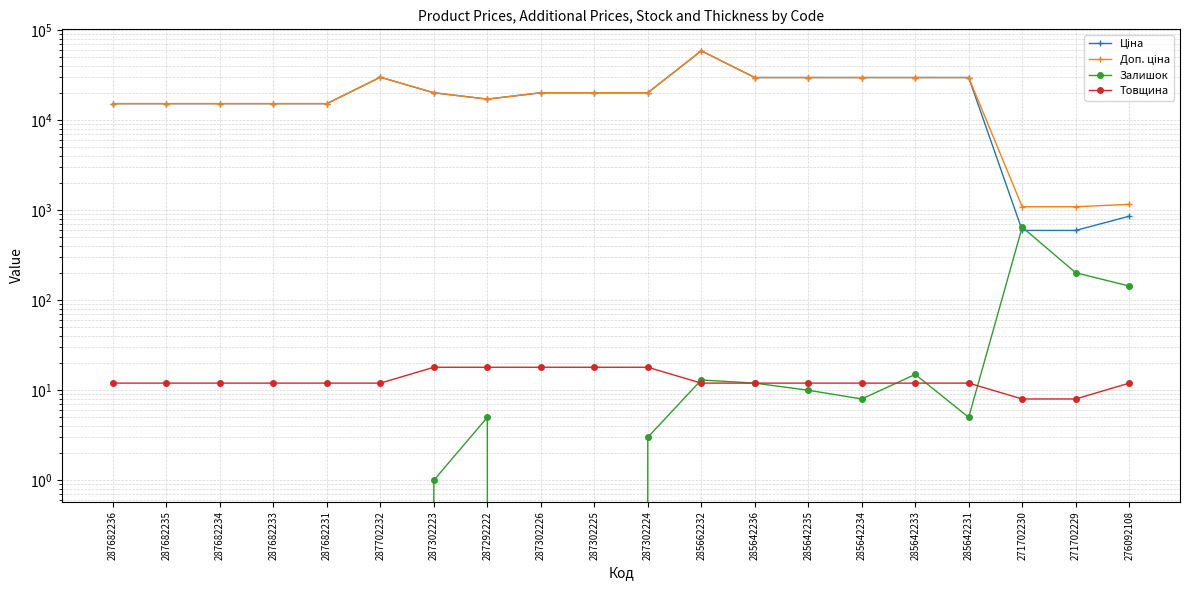

True or false: Ціна and Товщина intersect in this chart.

False